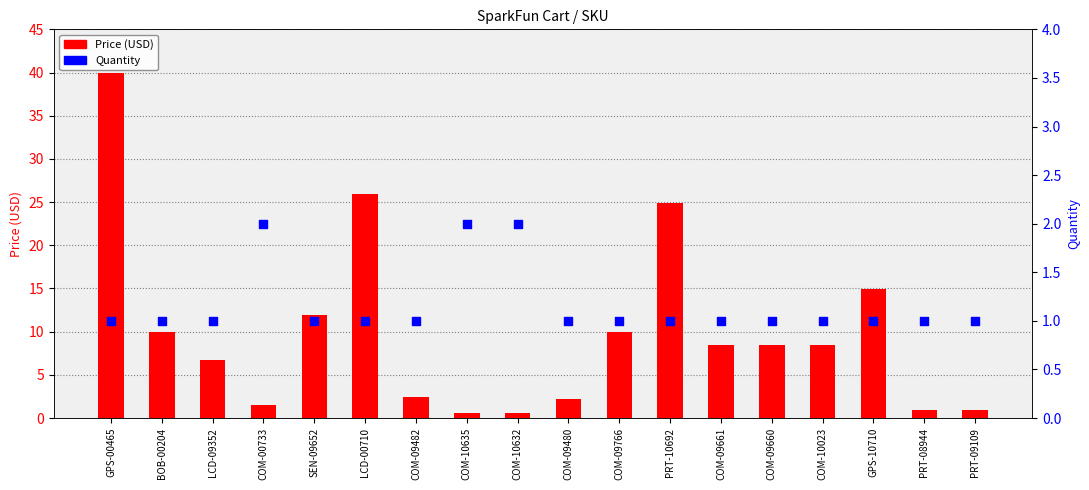

At how many categories does at least one series exceed 19?

3